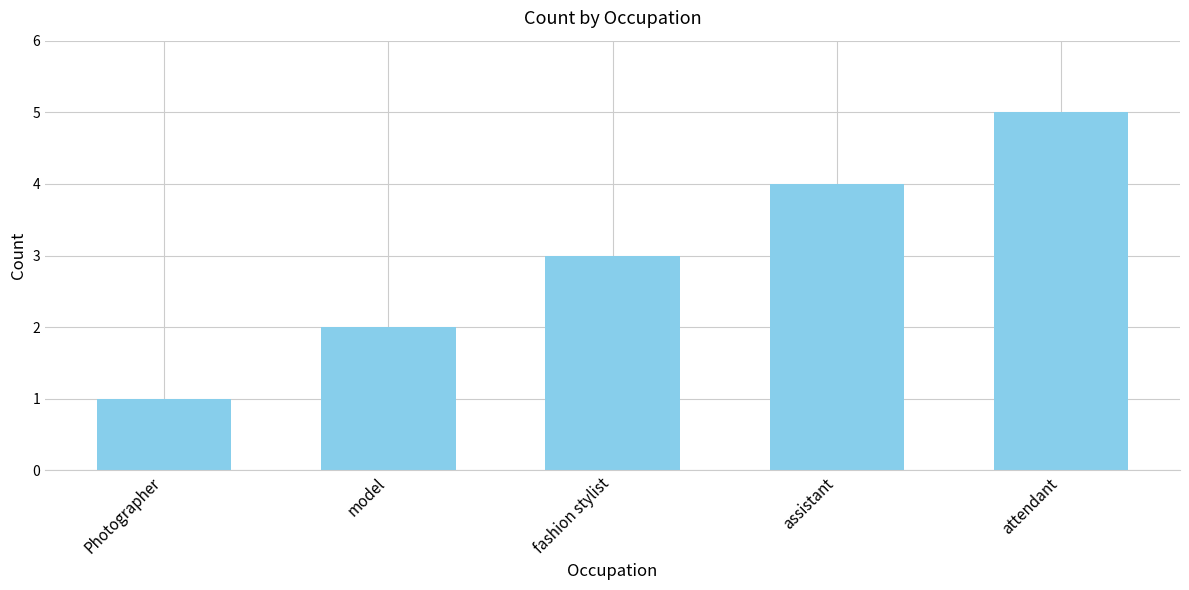

Reading left to right, extract all data points from this chart.

Photographer=1	model=2	fashion stylist=3	assistant=4	attendant=5